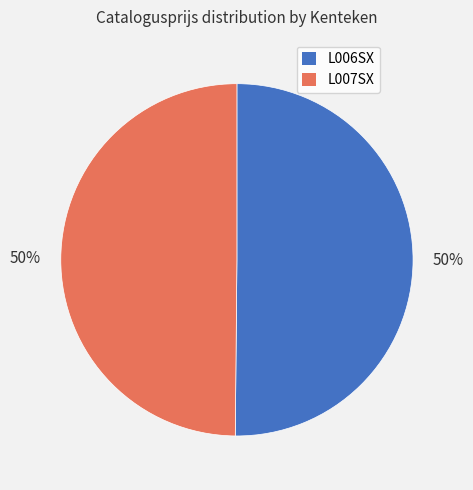

Approximately how many times larger is the value at L006SX compared to L007SX?

1.0